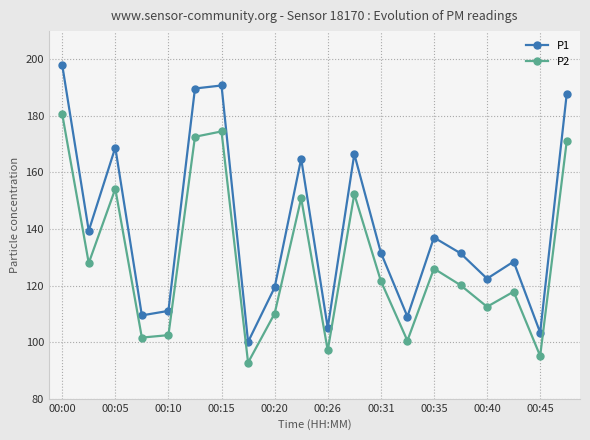

List the series in order of their peak value, lowest first.

P2, P1